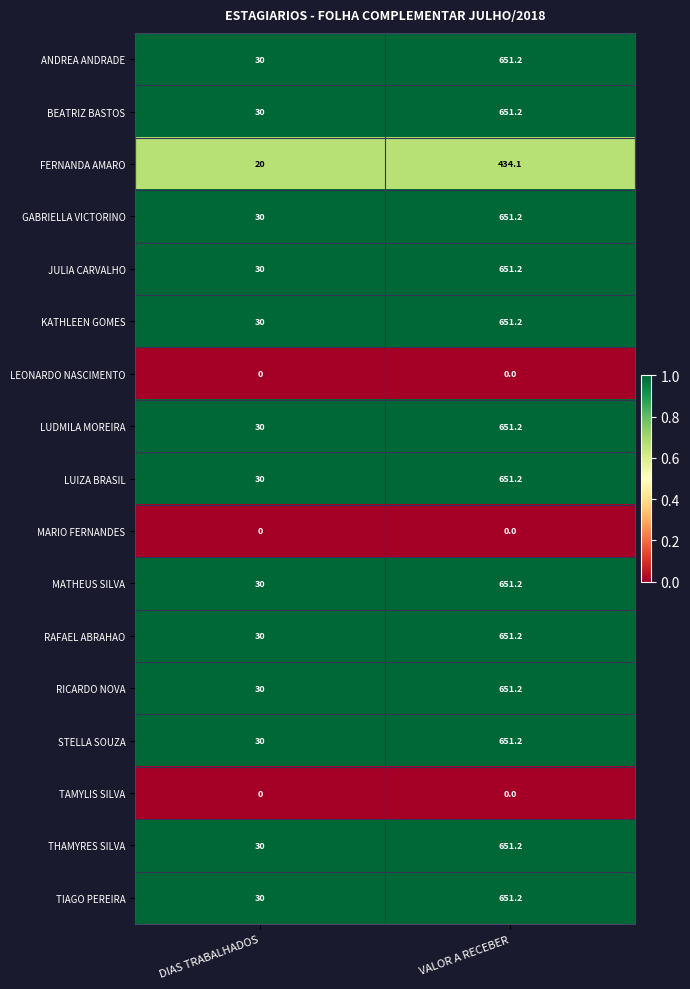

What is the difference between the highest and lowest values at DIAS TRABALHADOS?

30.0